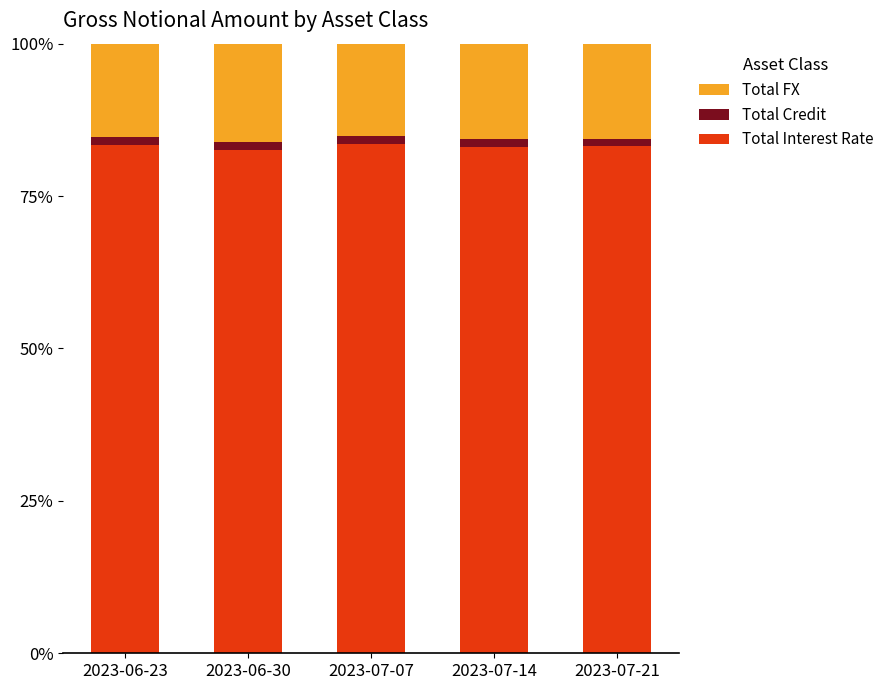

The value of Total Interest Rate at 2023-07-14 is 83.1. True or false?

True